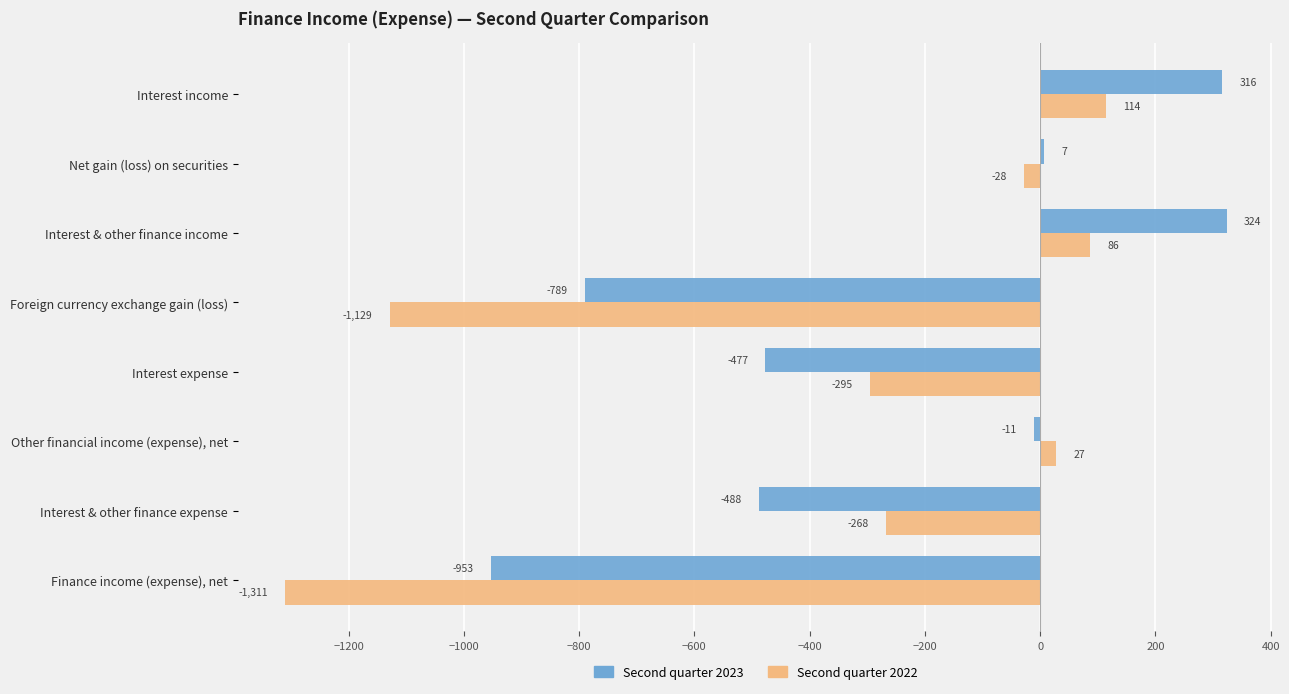

Which series has the largest total across all categories?

Second quarter 2023